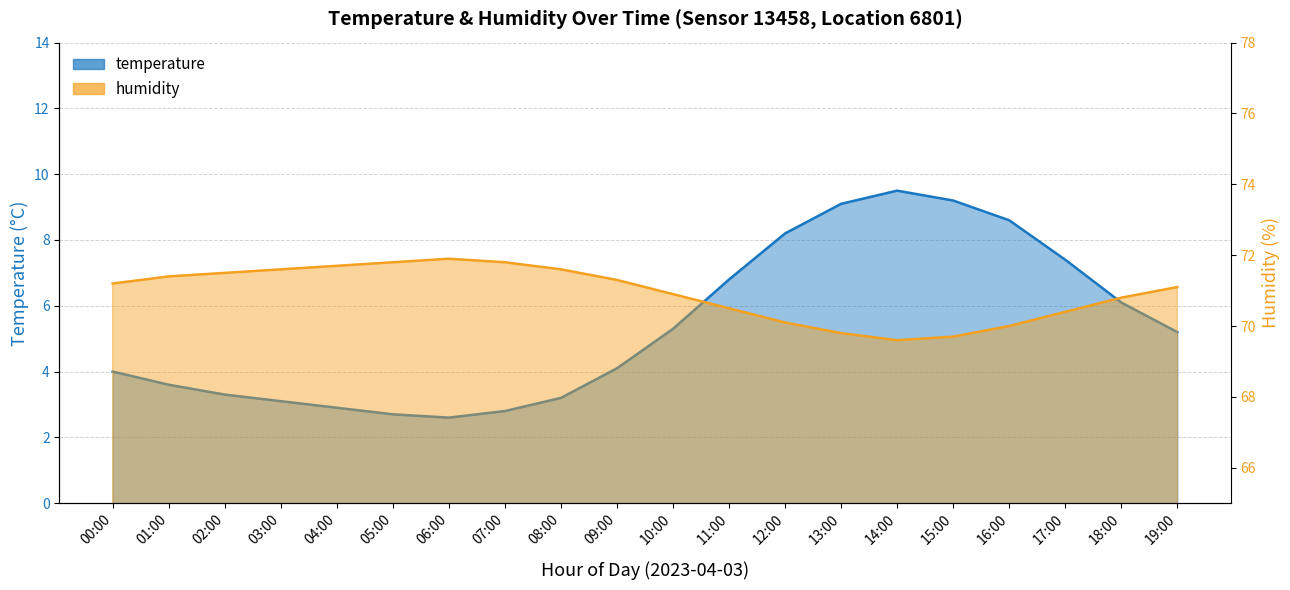

Read the temperature value at 10:00.

5.3